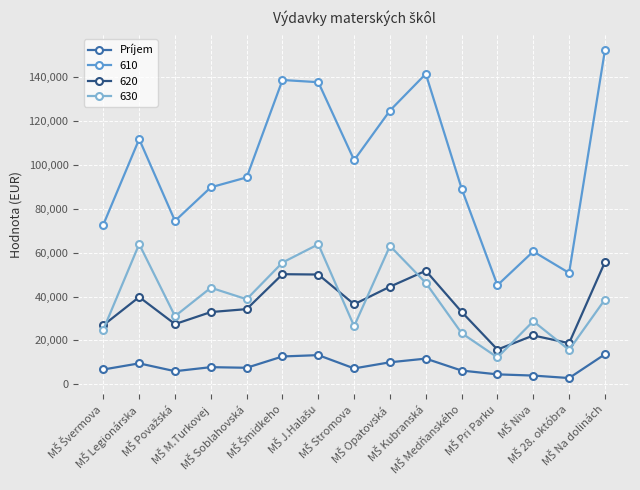

How many interior local peaks does the 610 series have?

4